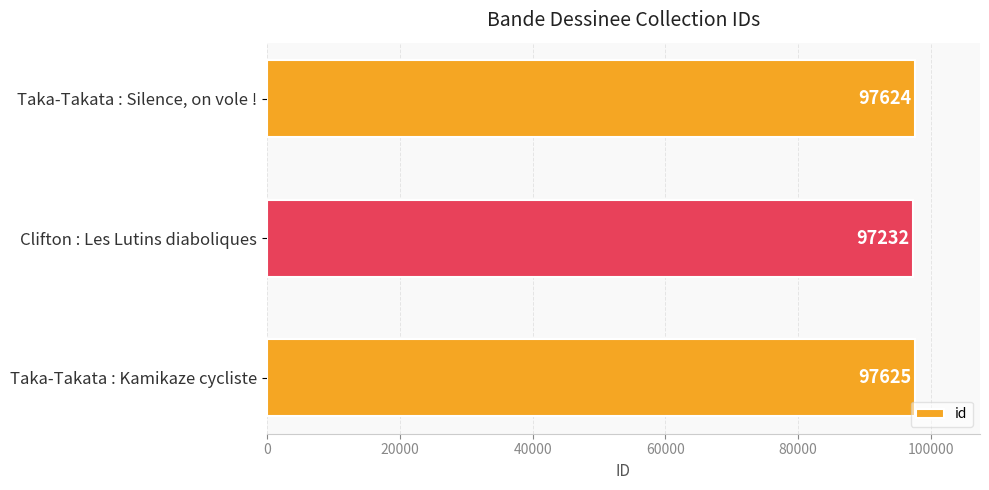

How many categories are shown in the chart?

3